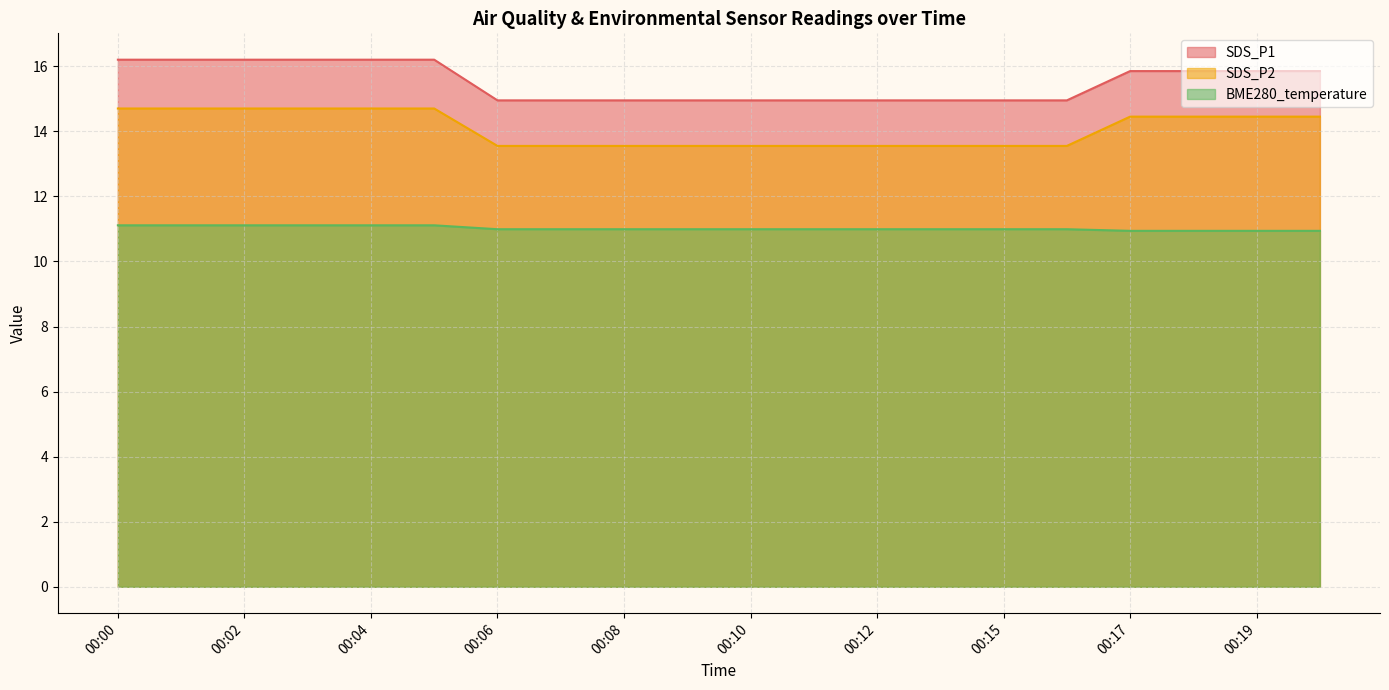

Count the number of data series in this chart.

3